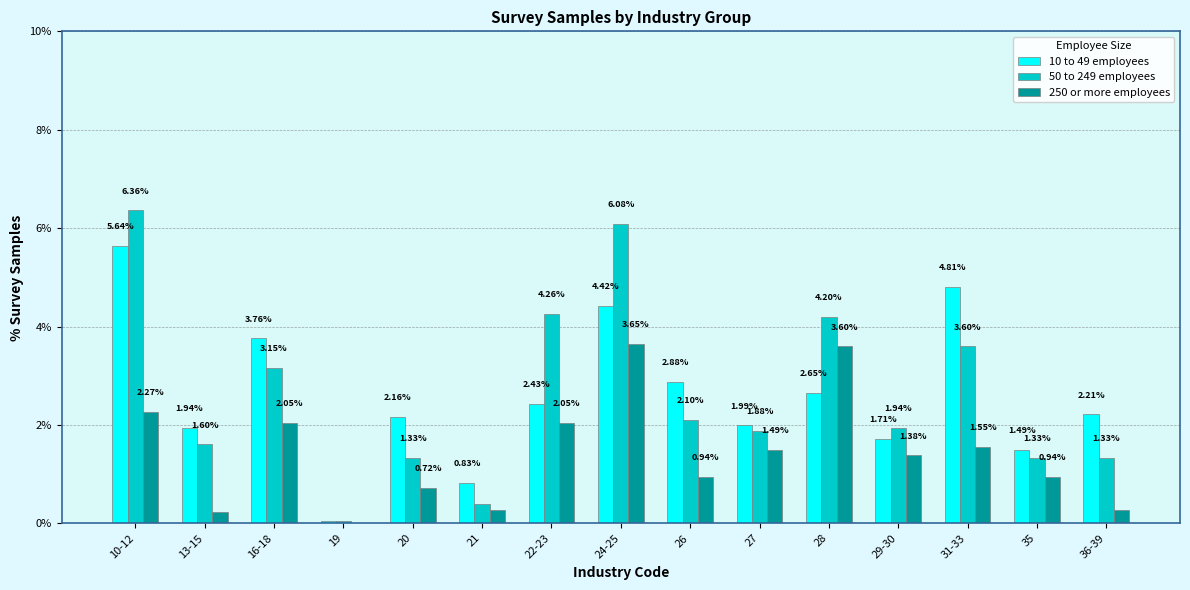

Is the value of 50 to 249 employees at 22-23 greater than the value of 250 or more employees at 24-25?

Yes